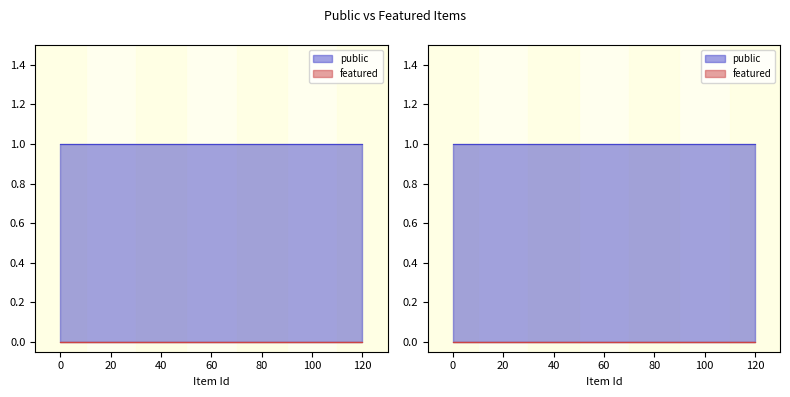

Rank the series at 20816 from lowest to highest value.

featured, public